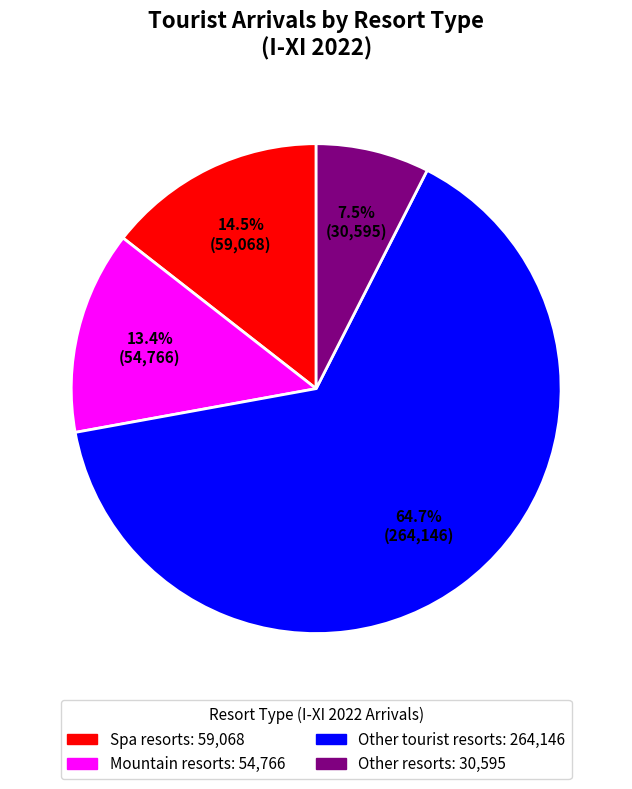

How many segments does this pie chart have?

4